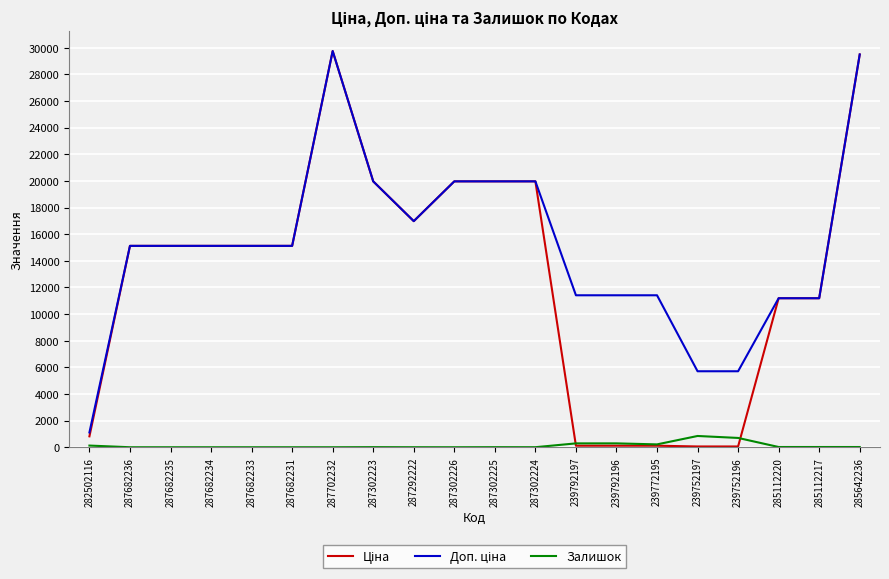

What position from the left is 287682234?

4